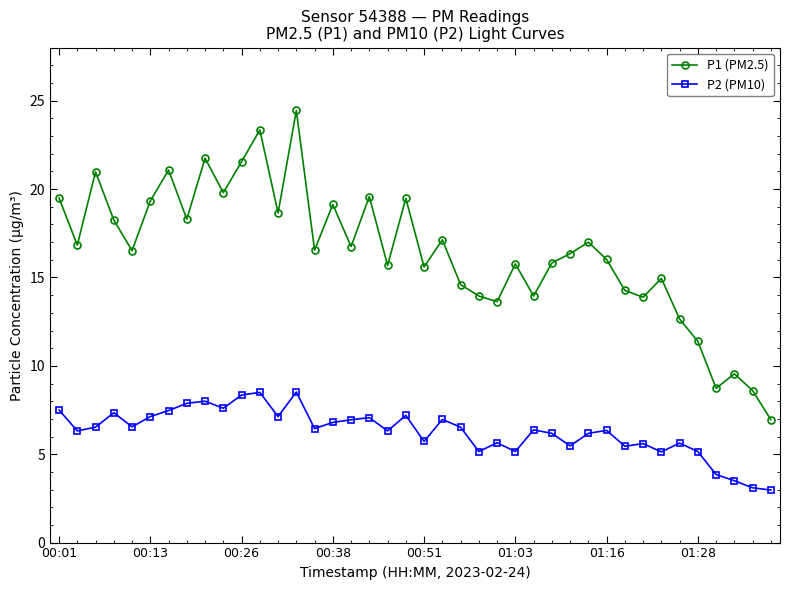

What are all the series names shown in the legend?

P1 (PM2.5), P2 (PM10)